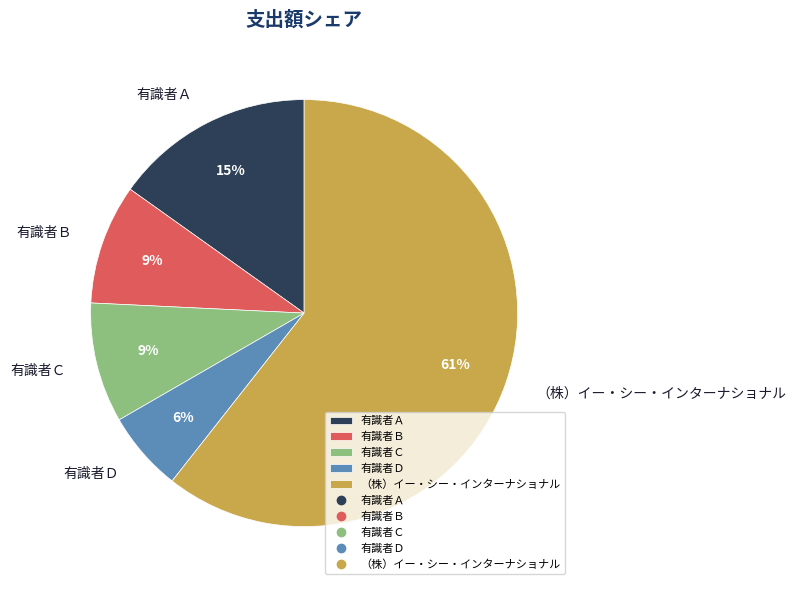

To the nearest percent, what portion does 有識者Ｄ represent?

6%